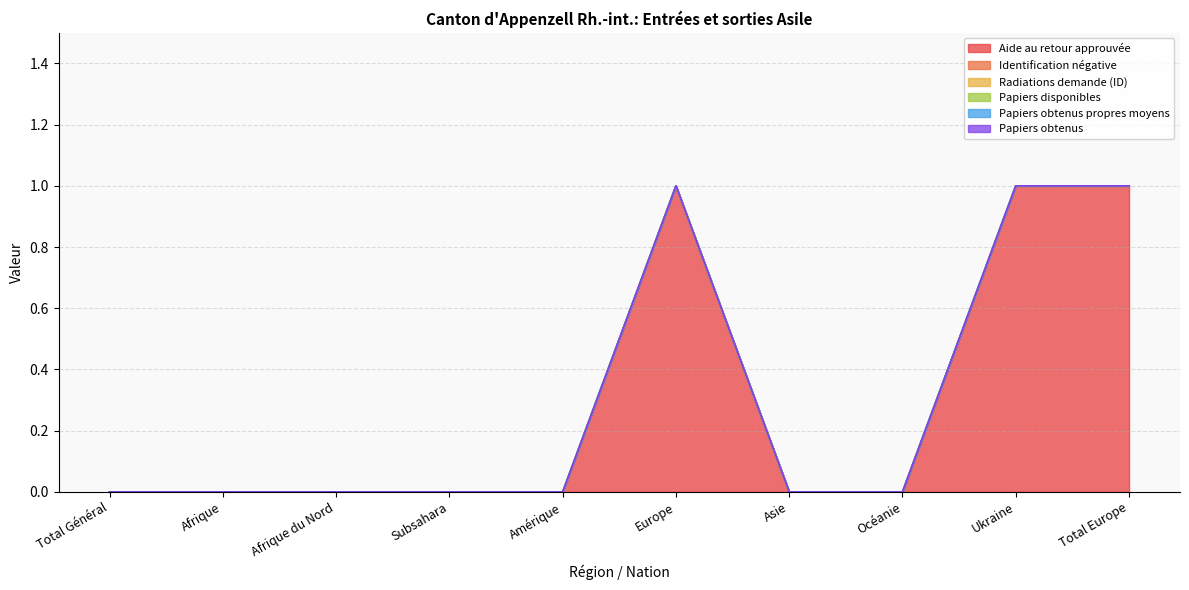

What position from the left is Afrique du Nord?

3